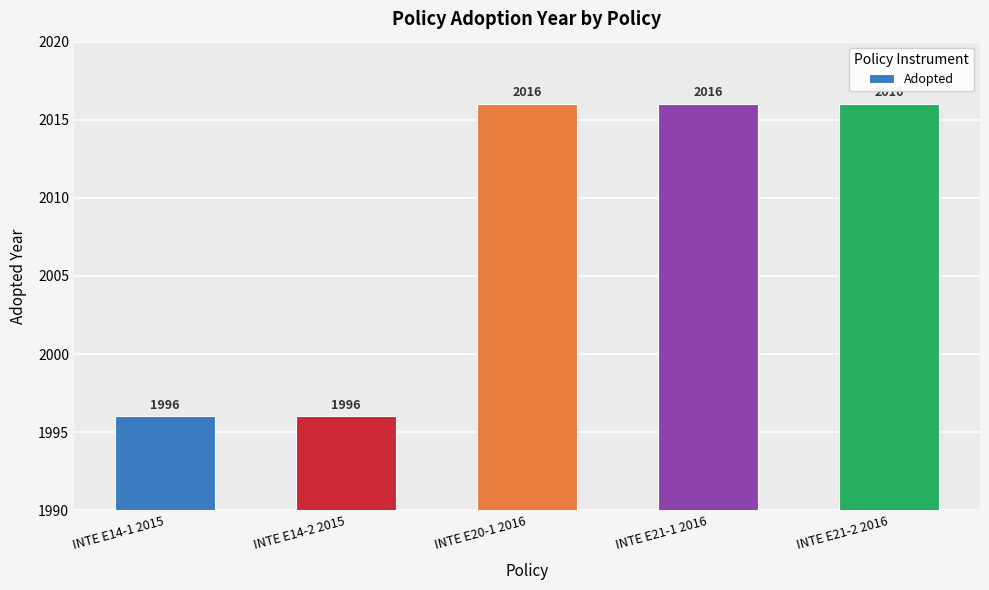

What is the sum of the values at INTE E20-1 2016 and INTE E14-2 2015?

4012